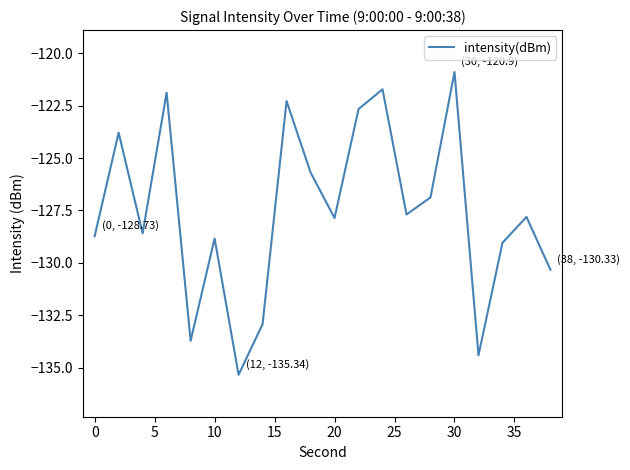

What is the greatest value displayed?

-120.9